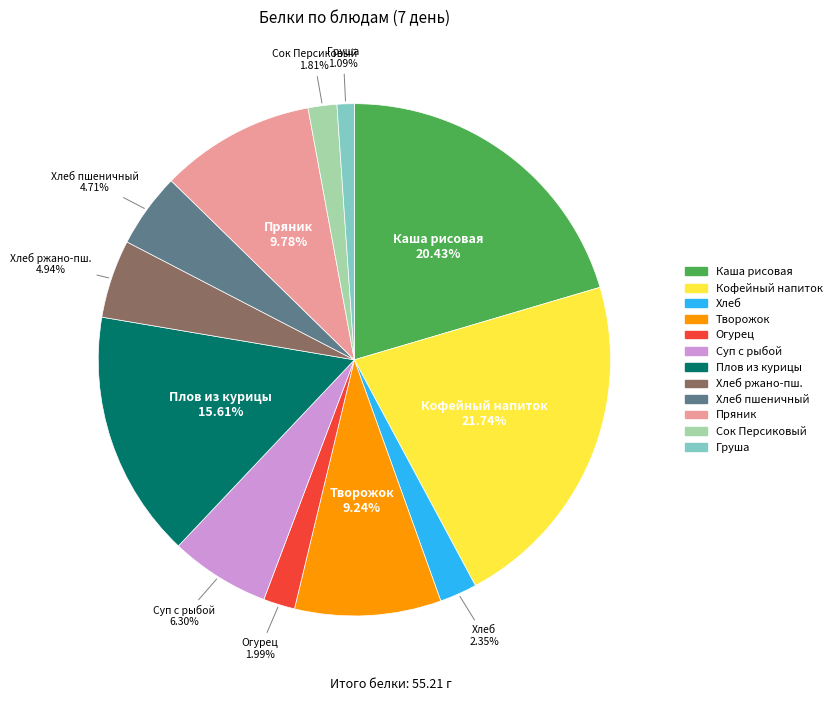

Is there any slice that represents more than half of the pie?

No